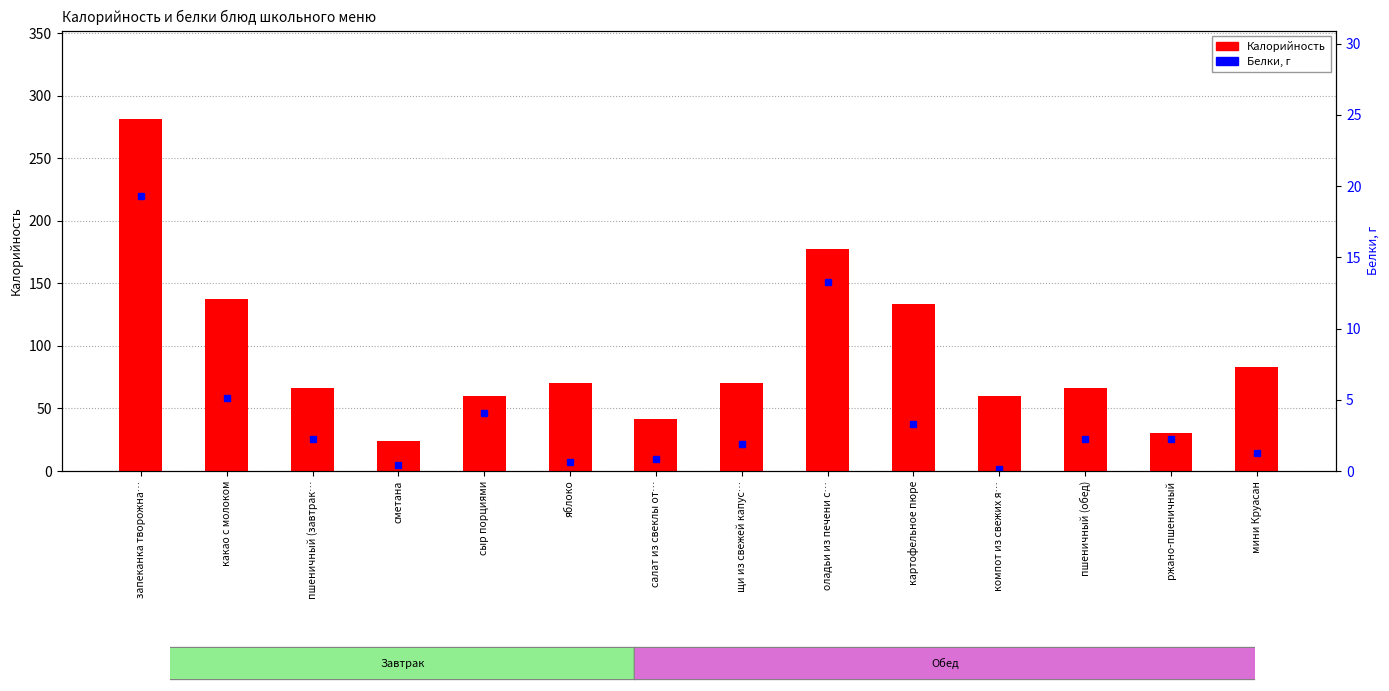

What position from the left is ржано-пшеничный?

13